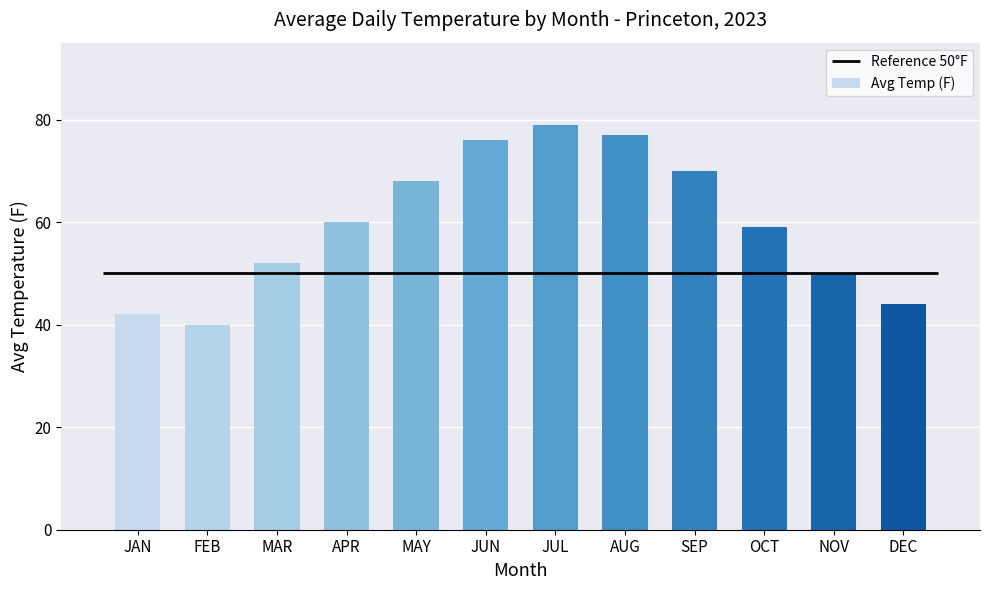

Reading left to right, extract all data points from this chart.

42	40	52	60	68	76	79	77	70	59	50	44